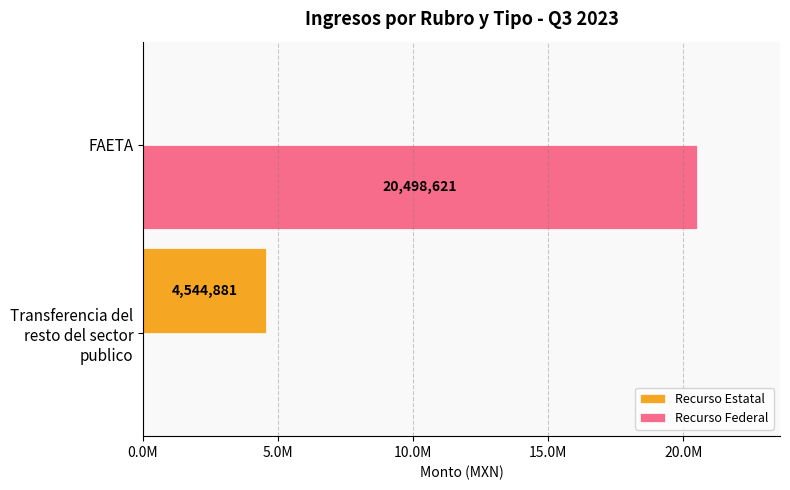

What is the difference between the maximum and minimum values in the Recurso Federal series?

20498620.6